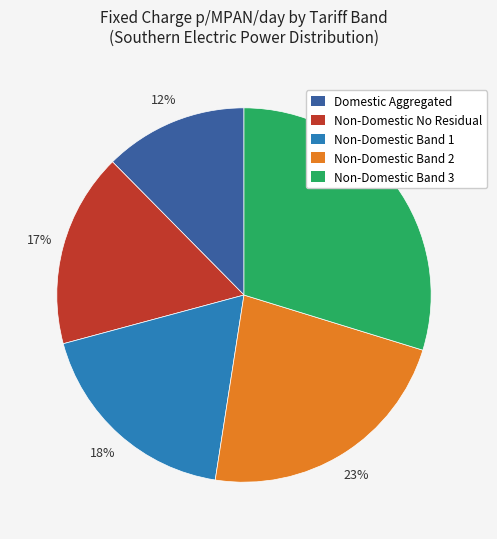

What is the ratio of the value at Domestic Aggregated to the value at Non-Domestic Band 2?

0.5